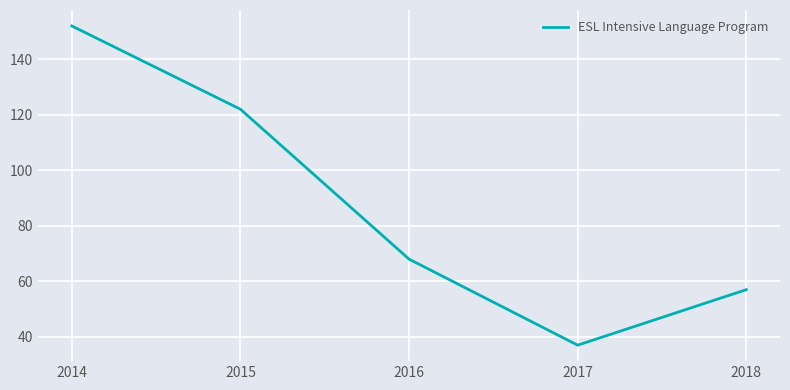

What is the difference between the maximum and minimum values?

115